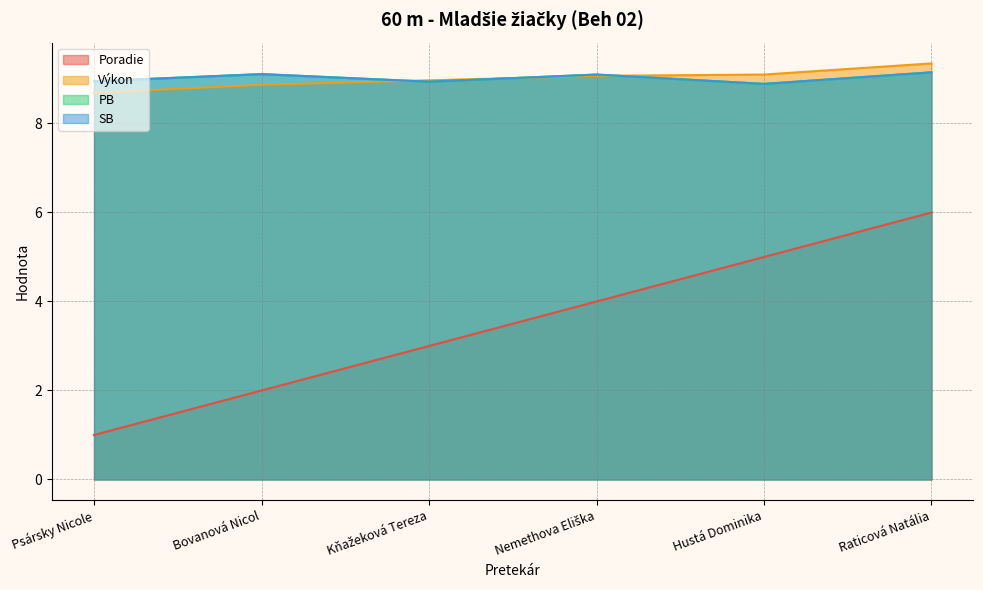

True or false: PB and SB cross at least once.

False